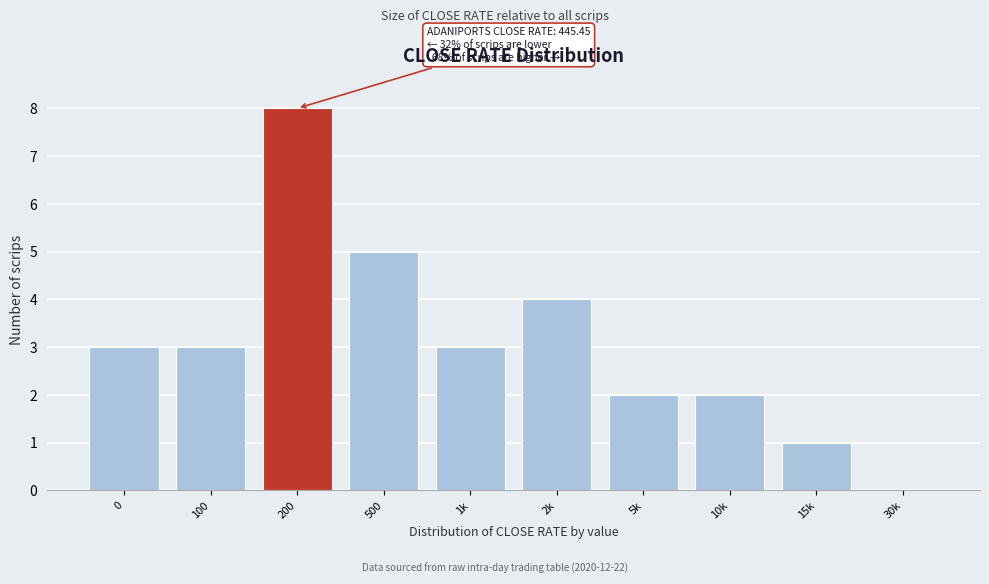

Reading right to left, transcribe all the data shown in this chart.

30k=0	15k=1	10k=2	5k=2	2k=4	1k=3	500=5	200=8	100=3	0=3